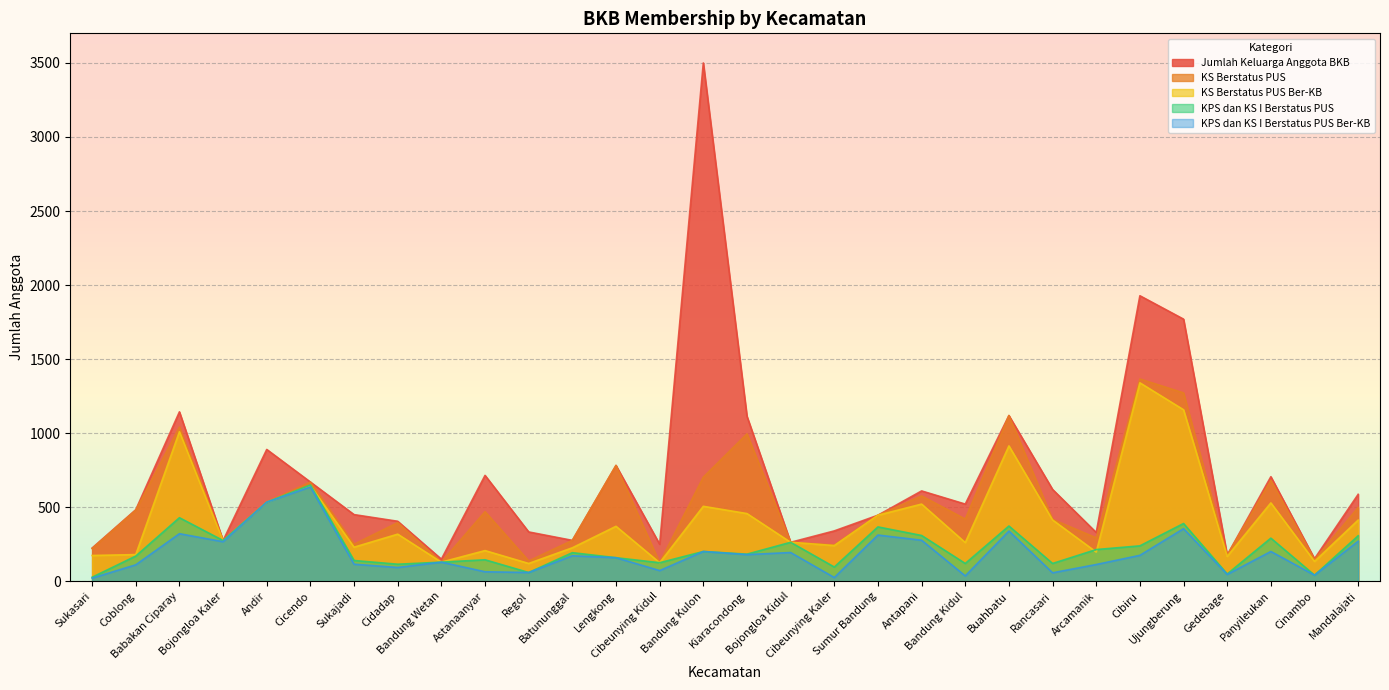

At which category does Jumlah Keluarga Anggota BKB reach its first local valley?

Bojongloa Kaler